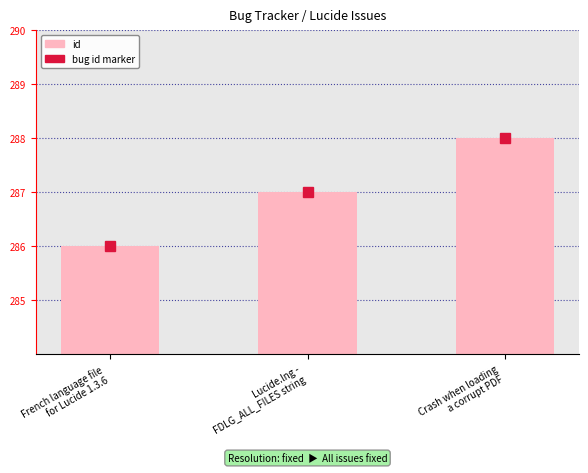

What is the sum of the values at French language file
for Lucide 1.3.6 and Lucide.lng -
FDLG_ALL_FILES string?

573